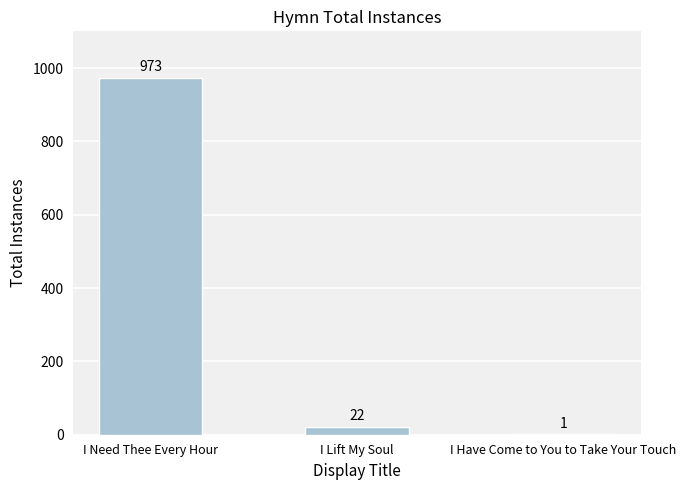

Which label corresponds to the largest value in the chart?

I Need Thee Every Hour